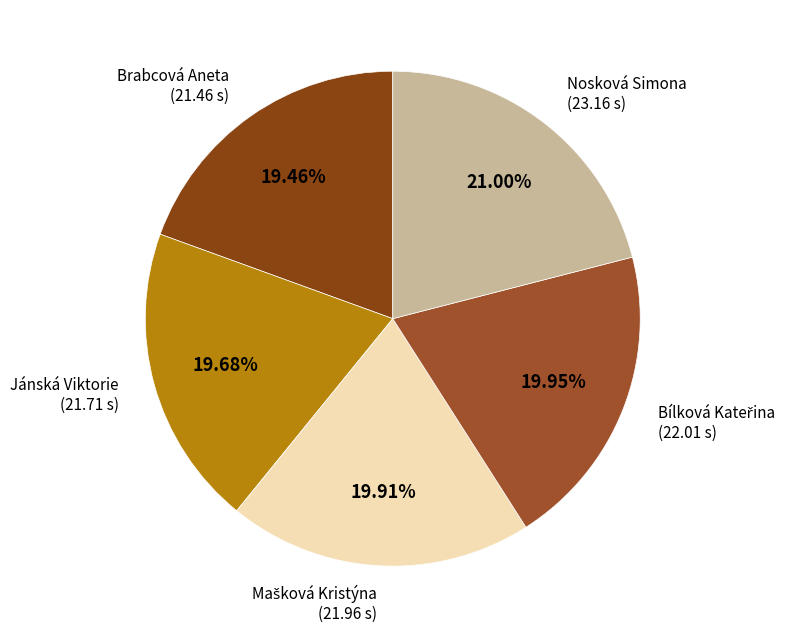

Is the sum of Brabcová Aneta and Jánská Viktorie greater than half?

No